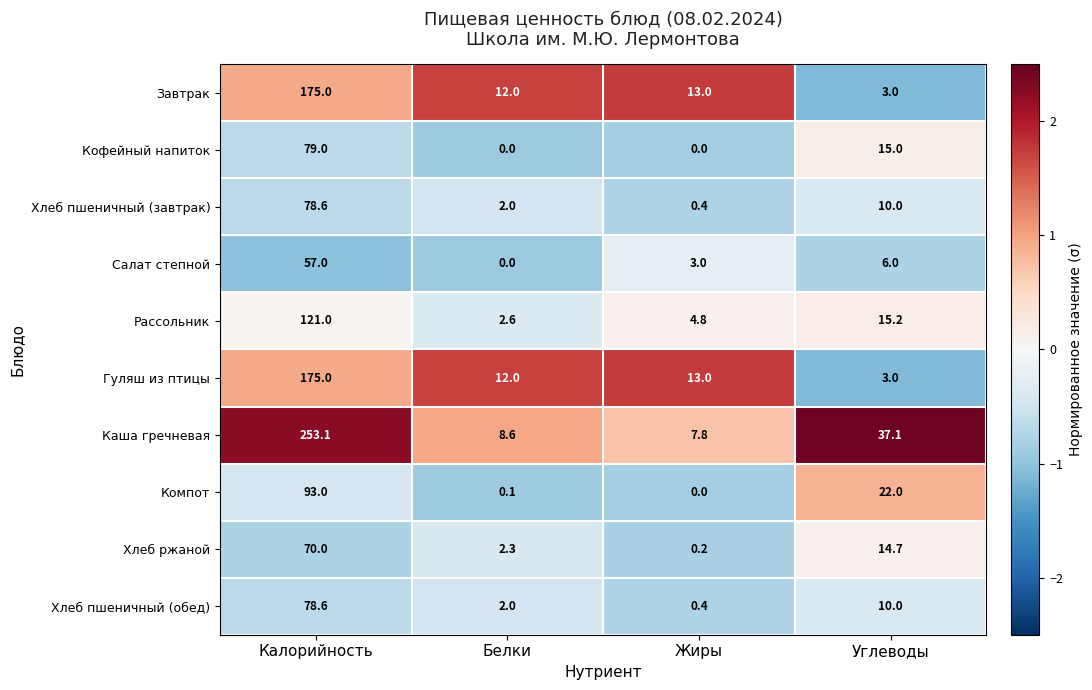

Is it true that Рассольник equals 4.8 at Жиры?

True